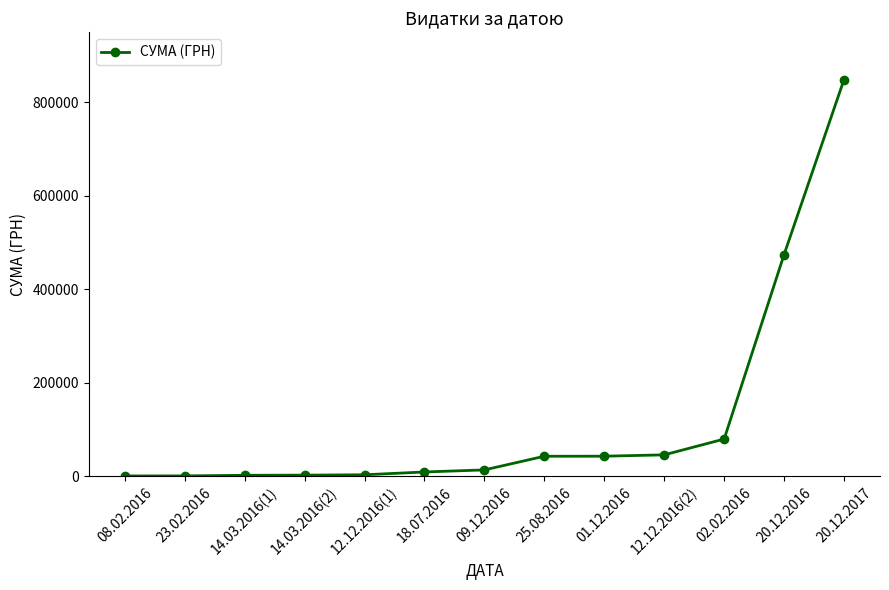

True or false: the data shows 849000.0 at 20.12.2017.

True